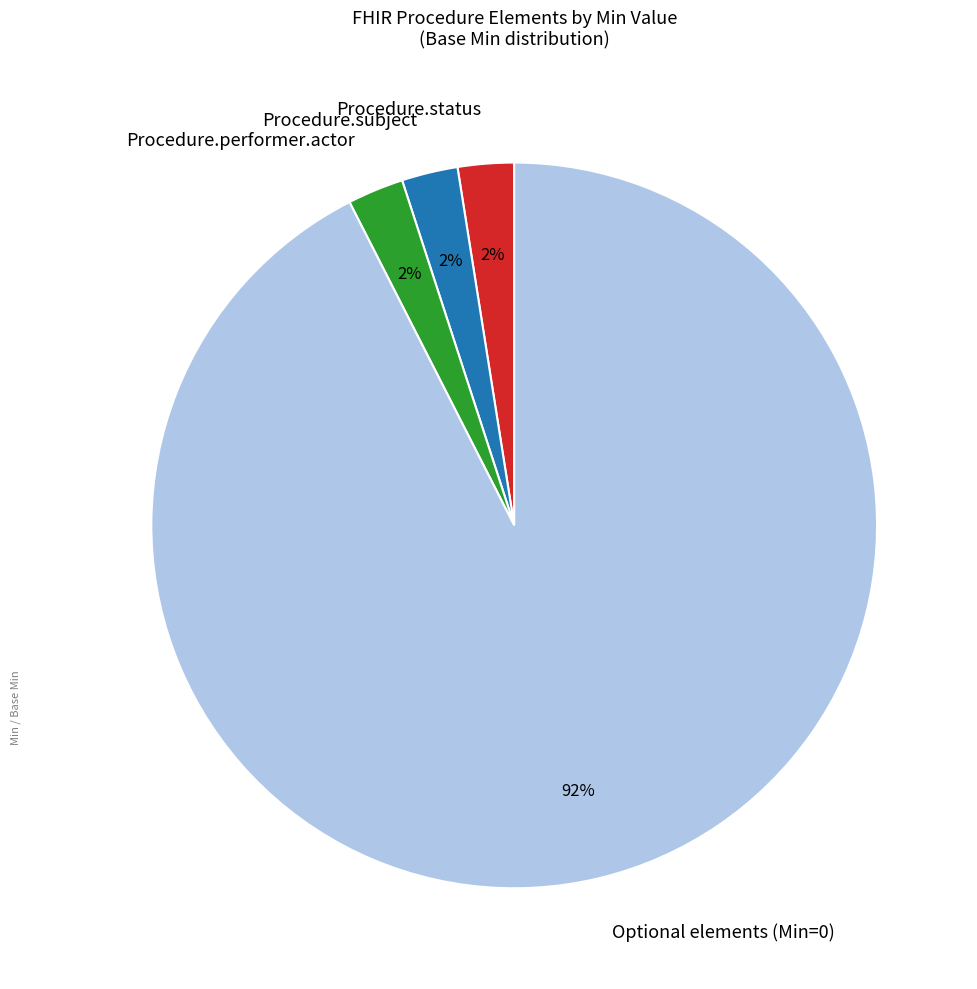

To the nearest percent, what is the average slice percentage?

25%